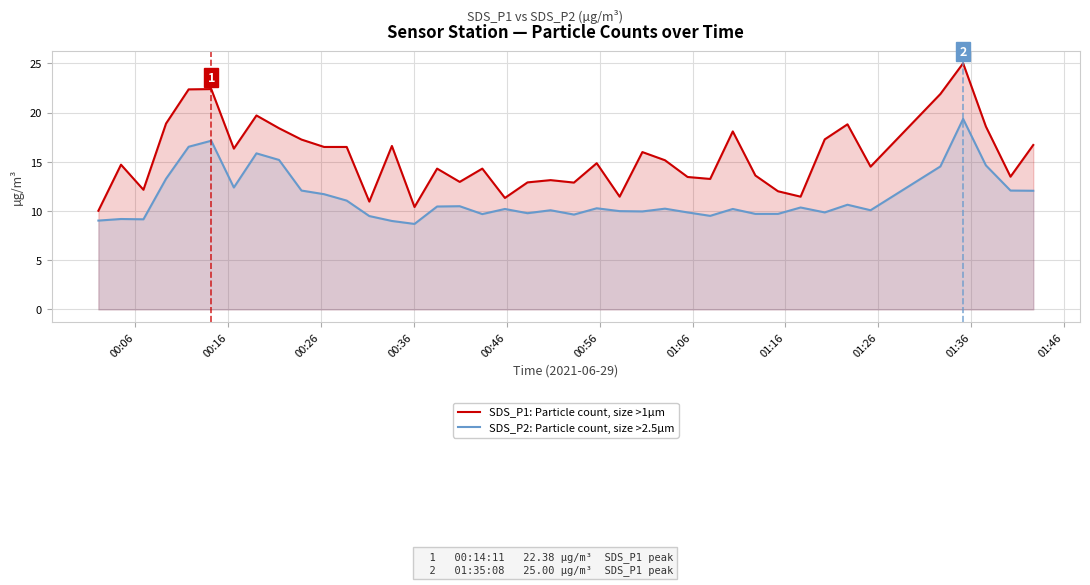

List the series in order of their peak value, highest first.

SDS_P1: Particle count, size >1µm, SDS_P2: Particle count, size >2.5µm